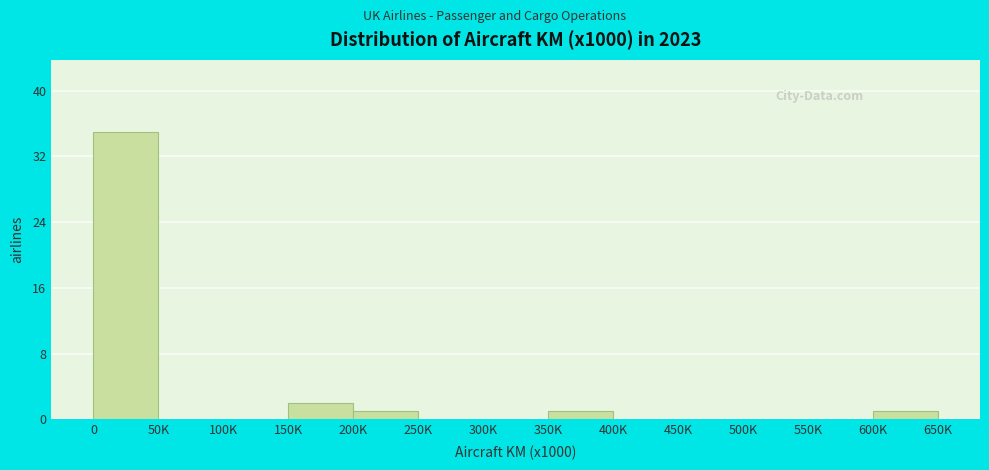

Reading left to right, extract all data points from this chart.

0=35	50K=0	100K=0	150K=2	200K=1	250K=0	300K=0	350K=1	400K=0	450K=0	500K=0	550K=0	600K=1